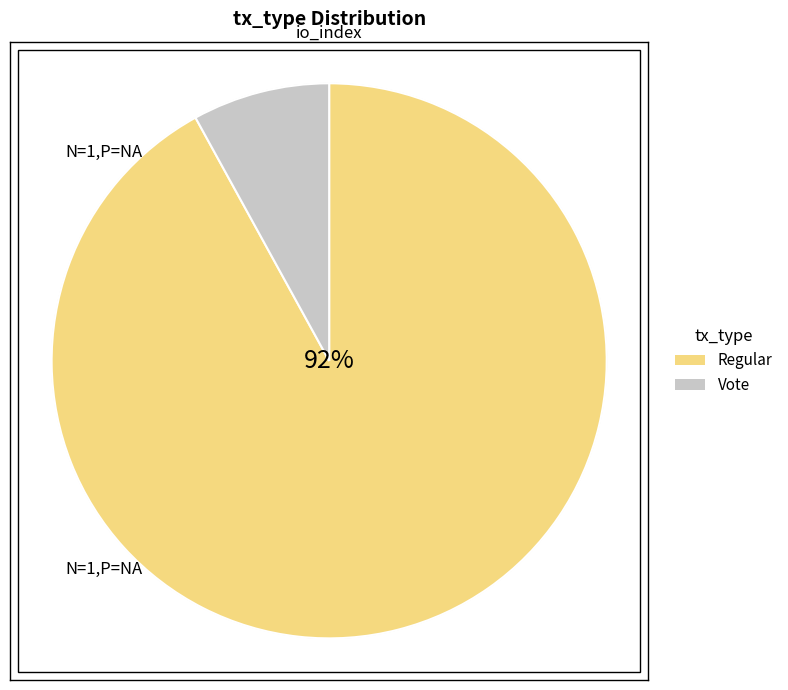

What is the largest slice in the pie chart?

Regular